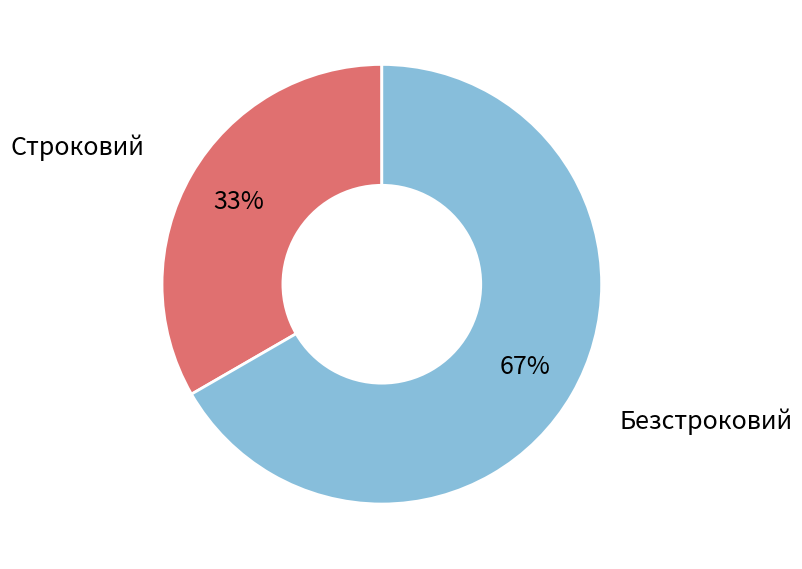

To the nearest percent, what is the average slice percentage?

50%